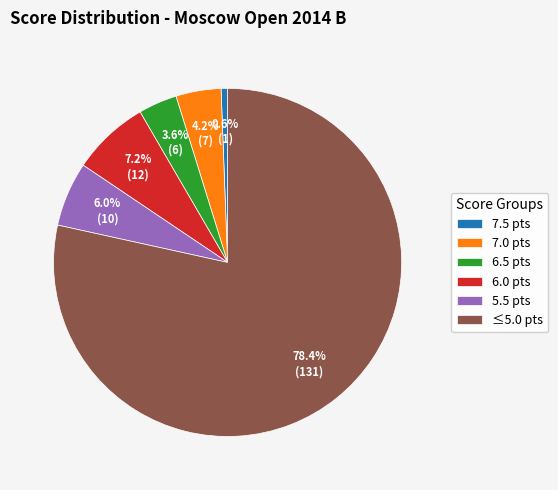

Approximately how many times larger is the value at 6.5 pts compared to 5.5 pts?

0.6